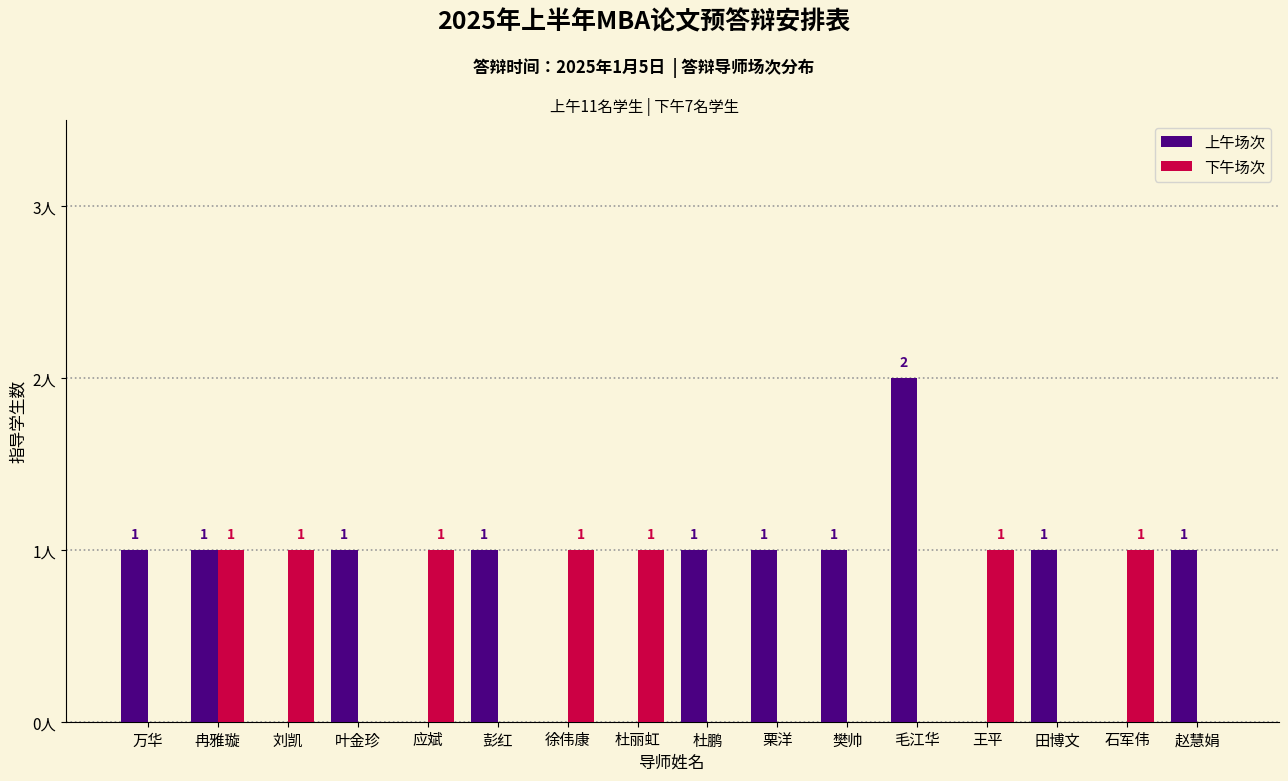

At which category does the chart reach its peak across all series?

毛江华